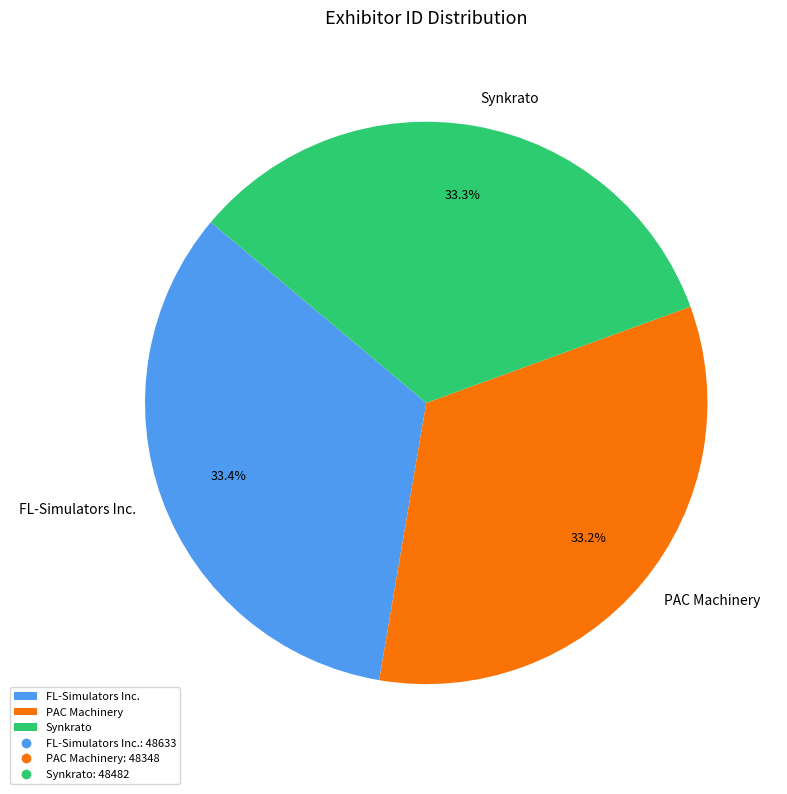

Do FL-Simulators Inc. and PAC Machinery together represent more than half of the pie?

Yes